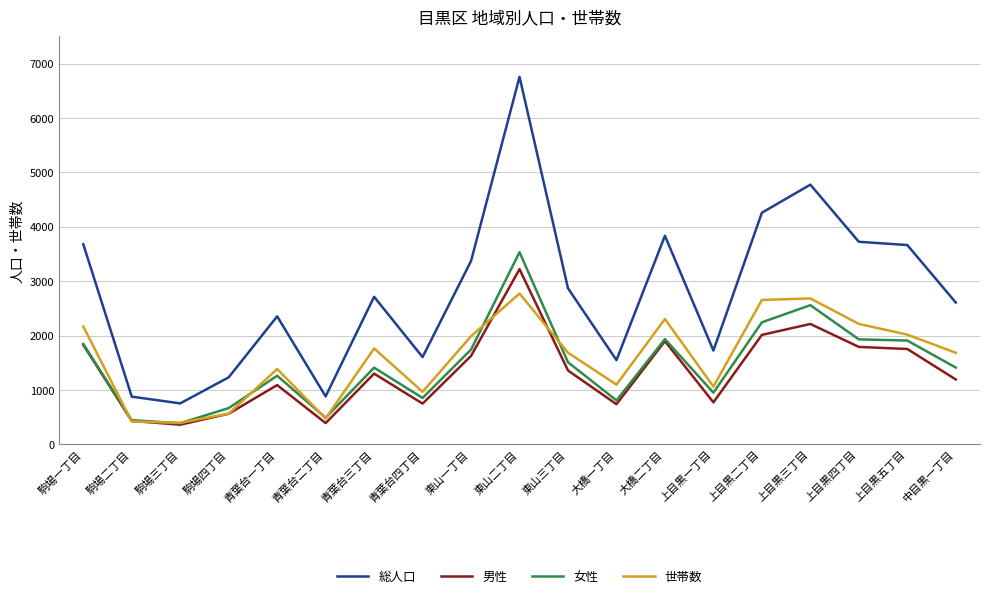

The value of 総人口 at 駒場四丁目 is 1234. True or false?

True